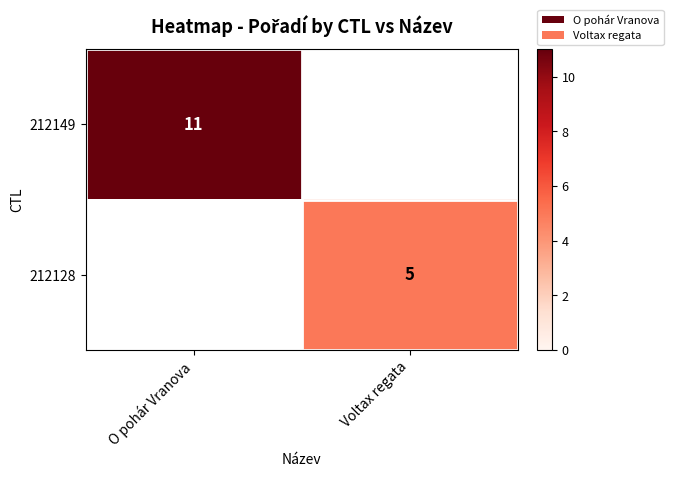

Is it true that 212149 equals 11 at O pohár Vranova?

True